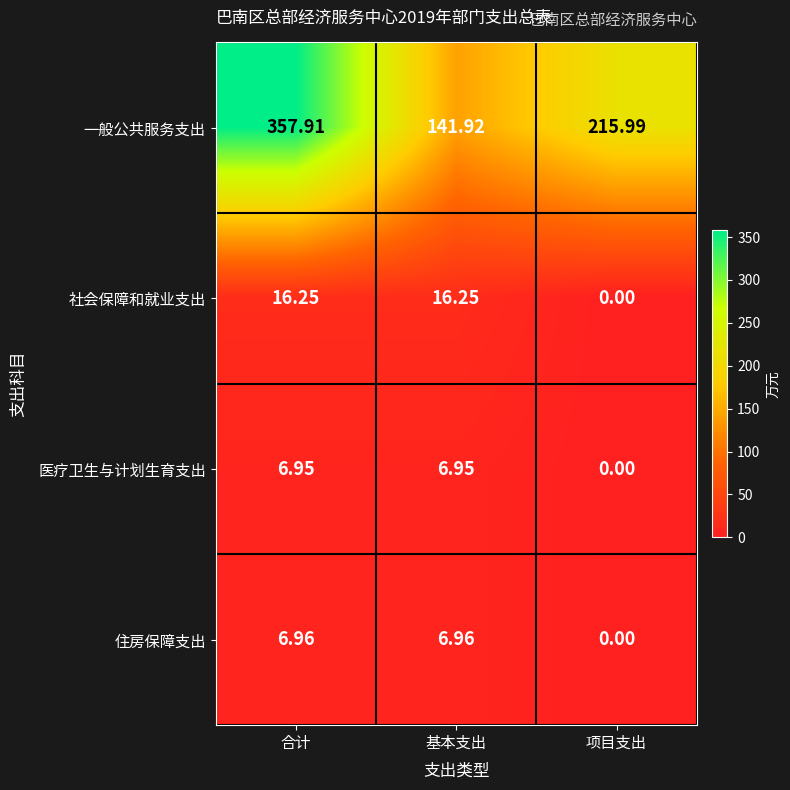

Which series has the widest spread of values?

一般公共服务支出